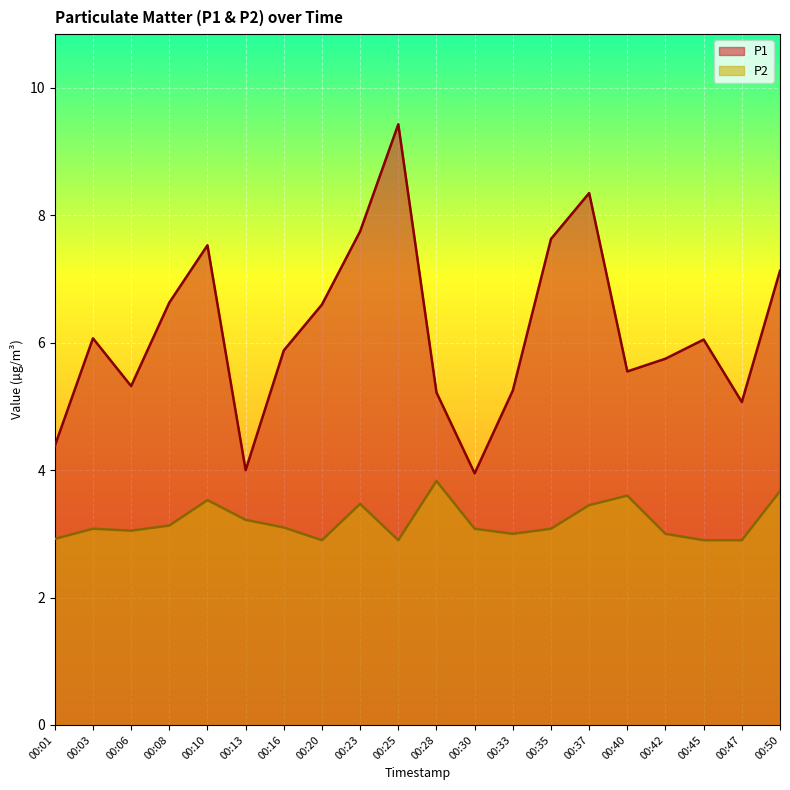

Reading left to right, list all the values displayed in this chart.

P1: 4.4	6.1	5.3	6.6	7.5	4.0	5.9	6.6	7.8	9.4	5.2	4.0	5.2	7.6	8.3	5.5	5.8	6.0	5.1	7.1
P2: 2.9	3.1	3.0	3.1	3.5	3.2	3.1	2.9	3.5	2.9	3.8	3.1	3.0	3.1	3.5	3.6	3.0	2.9	2.9	3.7